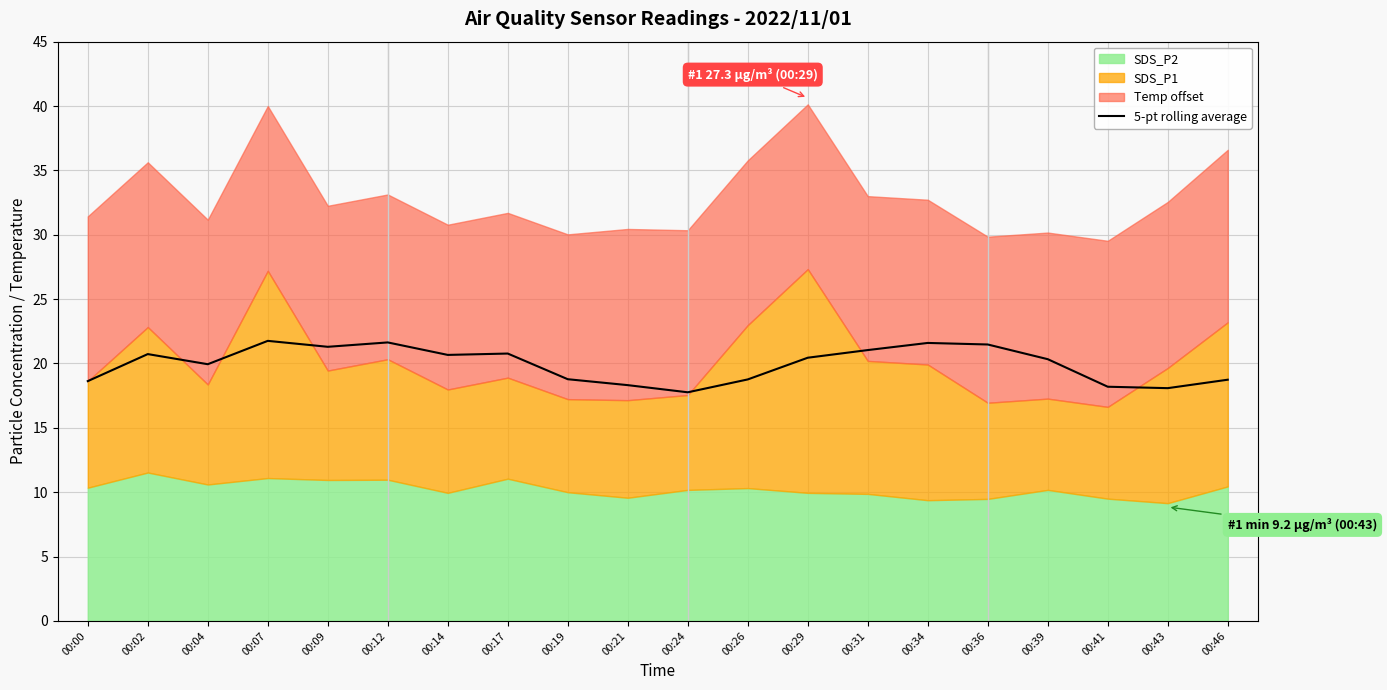

What is the change in value from 00:36 to 00:46?

-2.7